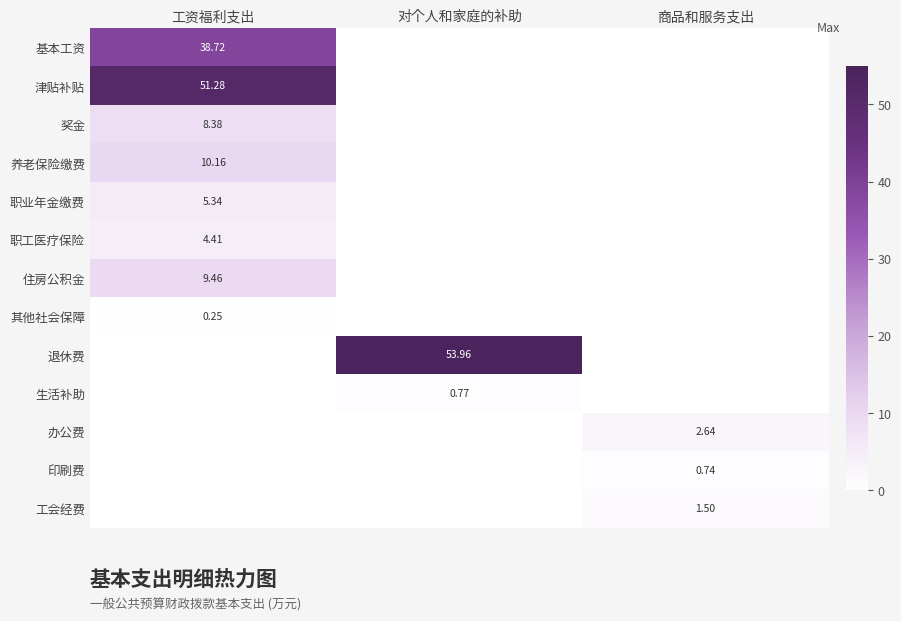

Between 对个人和家庭的补助 and 商品和服务支出, which series saw the biggest shift?

退休费